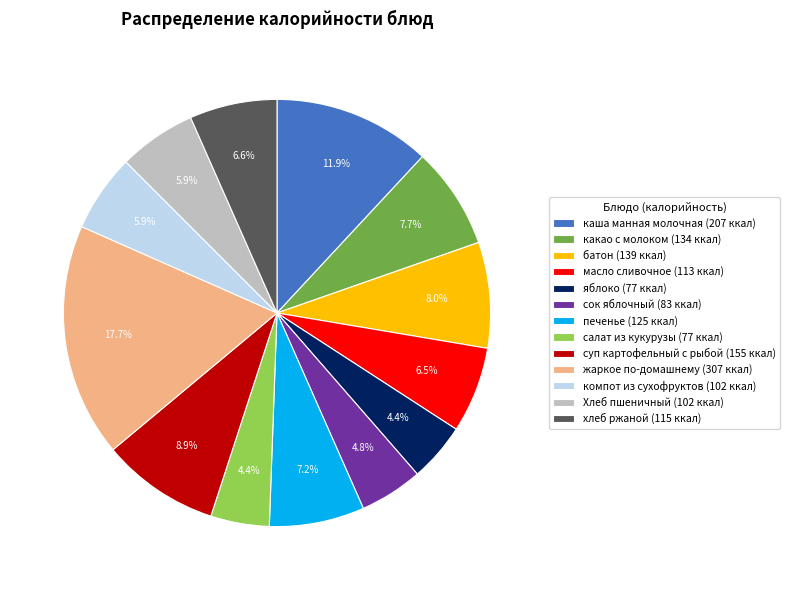

How many slices are in this pie chart?

13